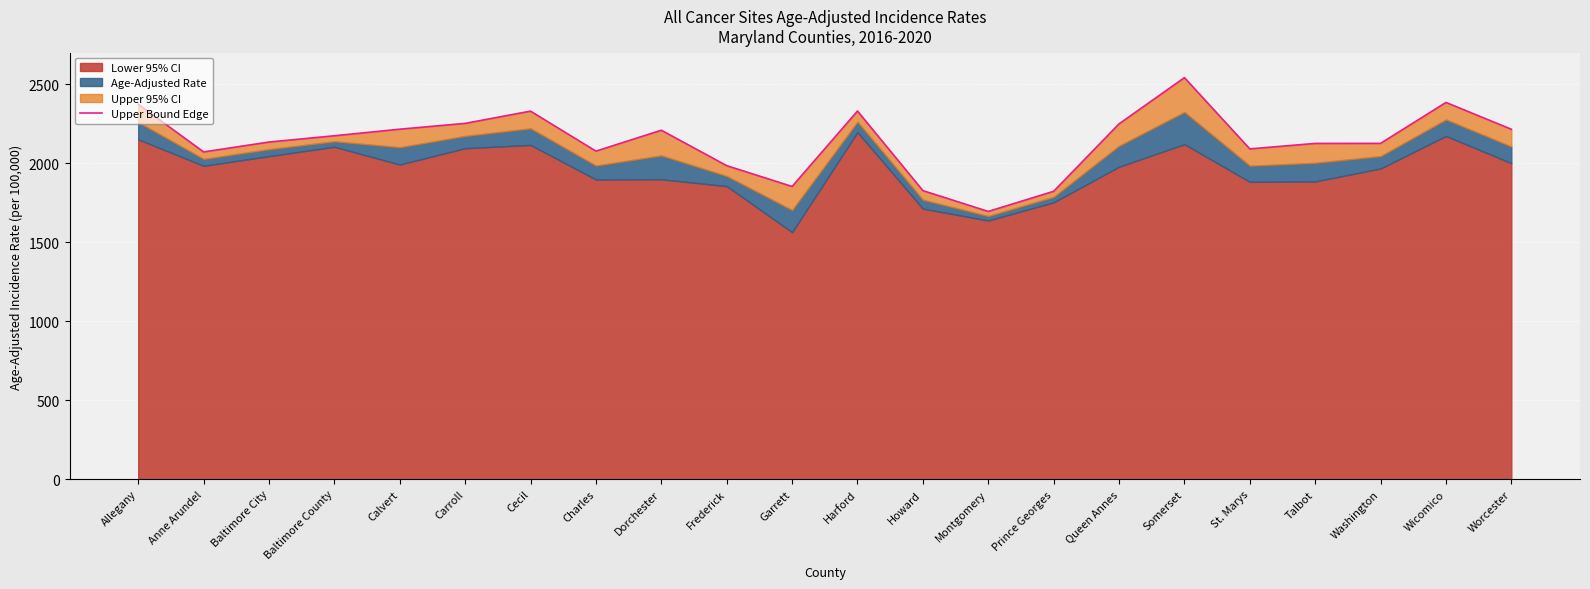

True or false: the data has more than 0 interior local peaks.

True